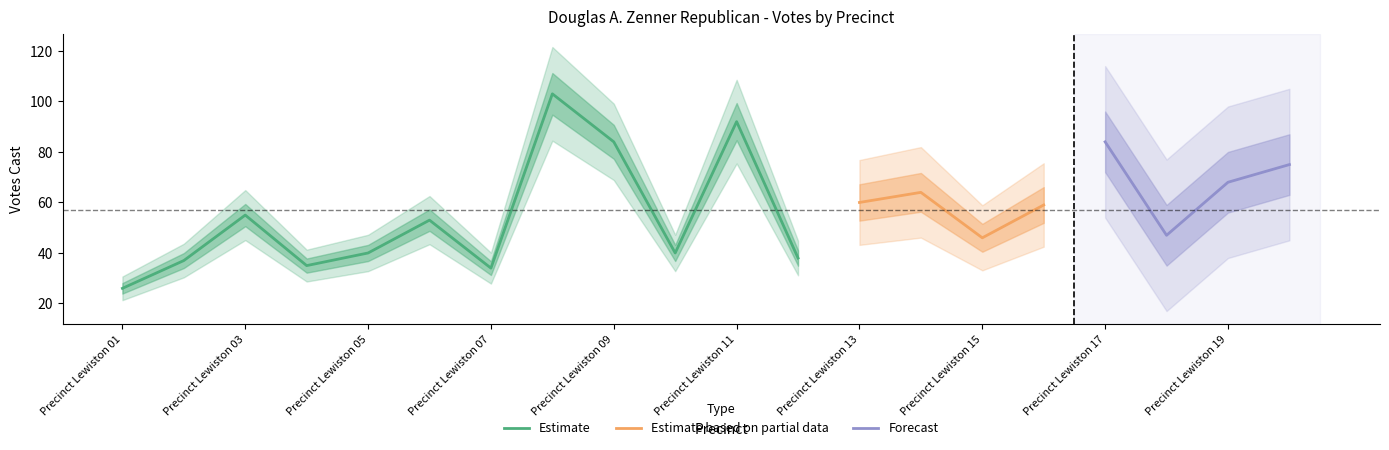

True or false: Estimate has a value of 55 at Precinct Lewiston 03.

True